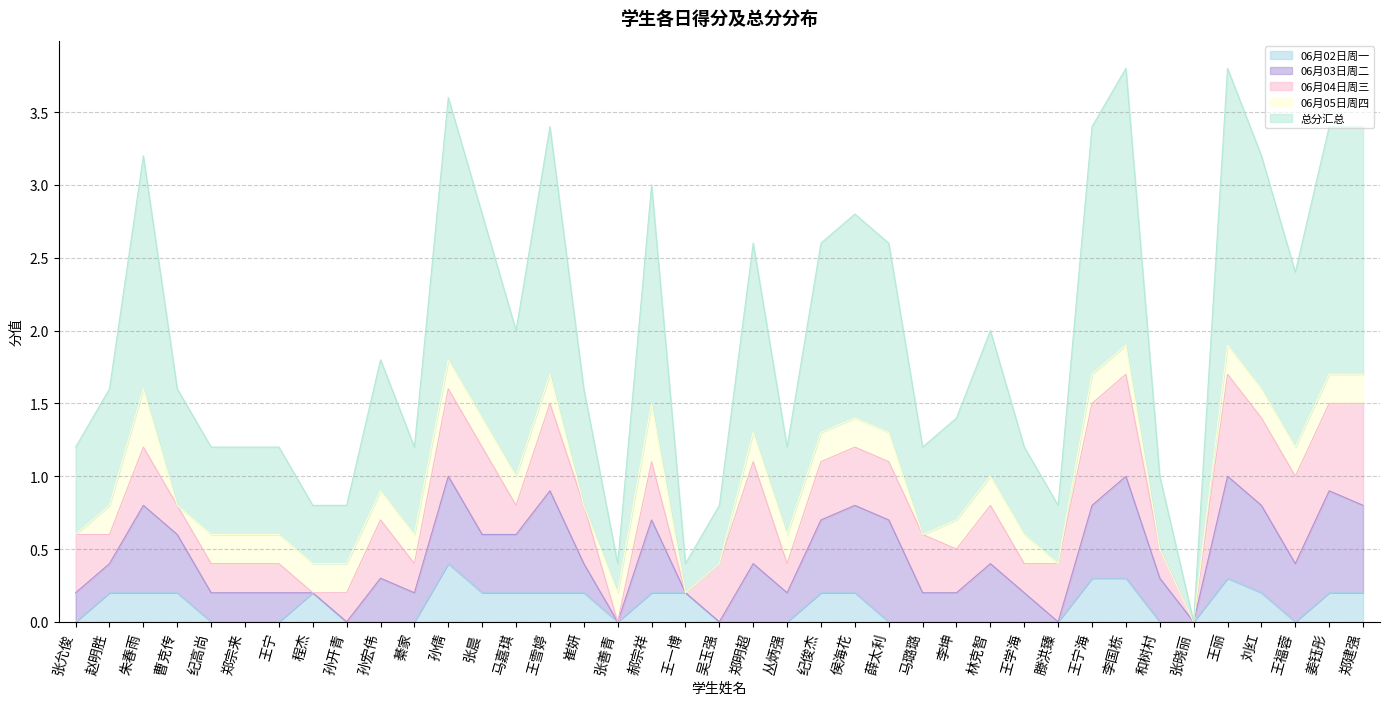

What is the value of the 06月04日周三 point at the 2nd from the left?

0.2